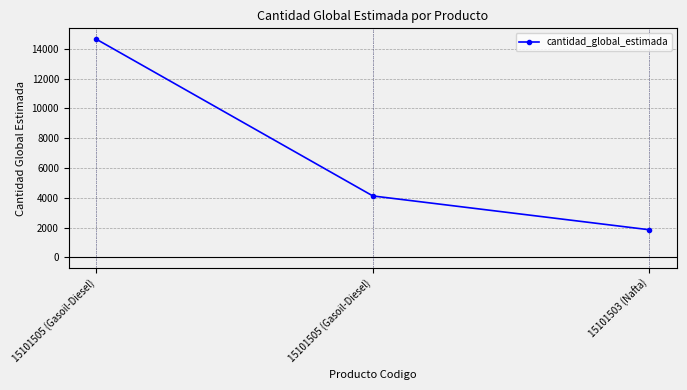

Is this an area chart (filled region under the line)?

No